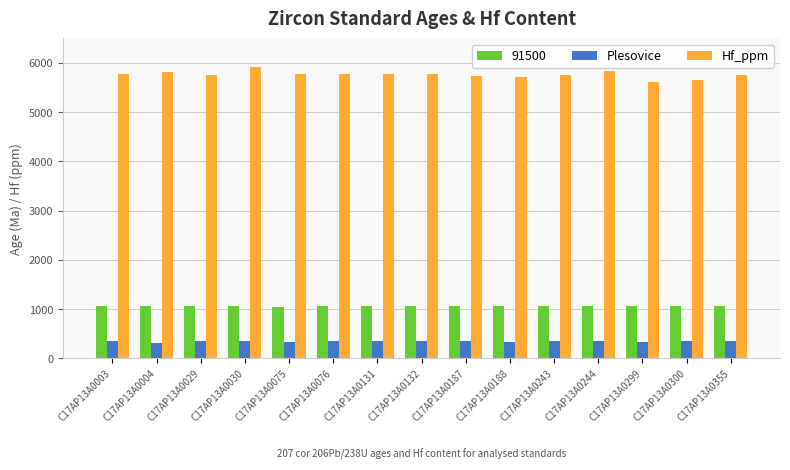

How many bars are there in total?

45